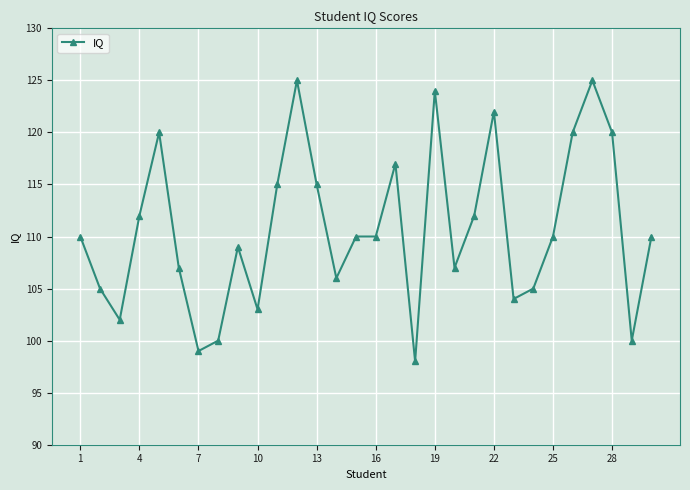

What is the minimum value shown in the chart?

98